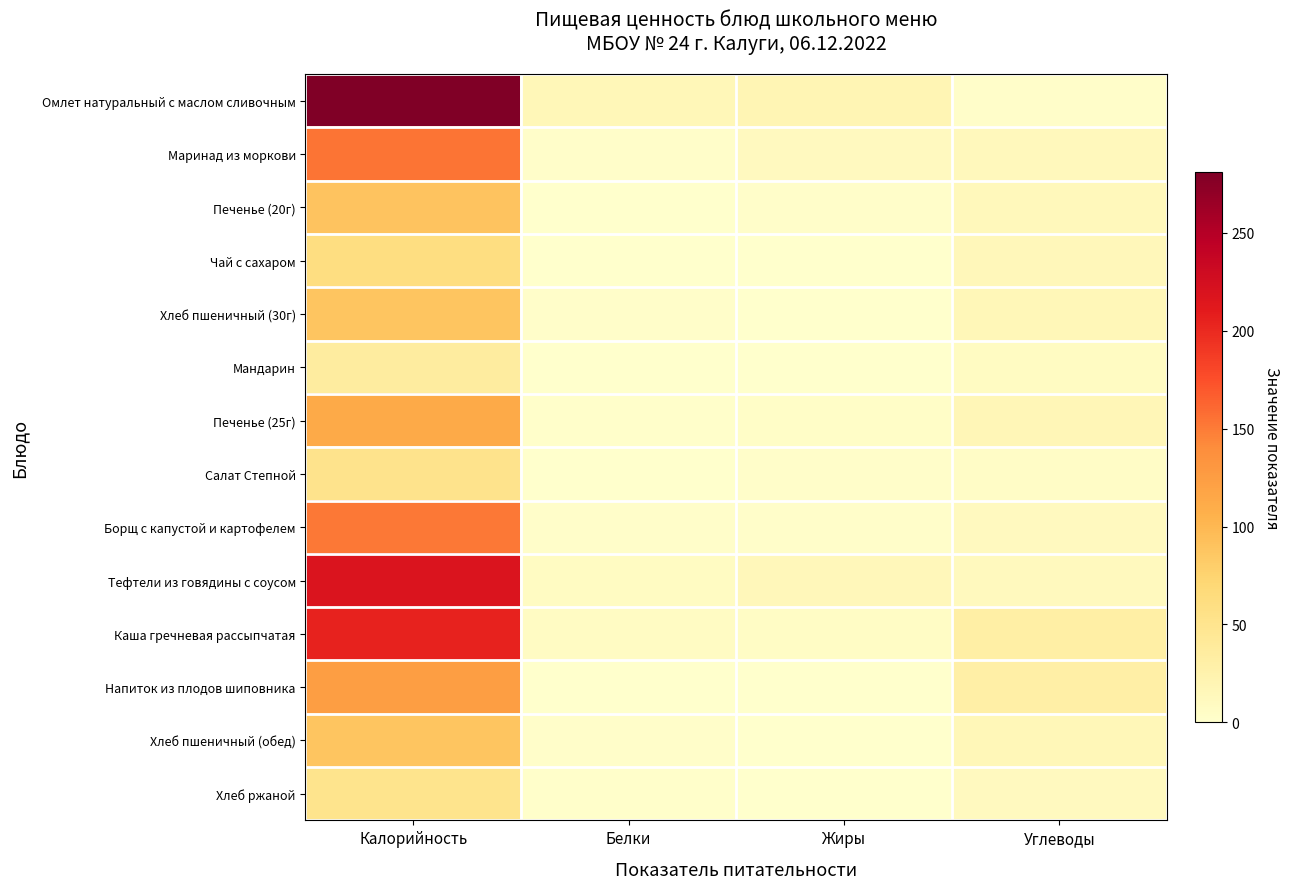

Between Калорийность and Жиры, which series saw the biggest shift?

Омлет натуральный с маслом сливочным